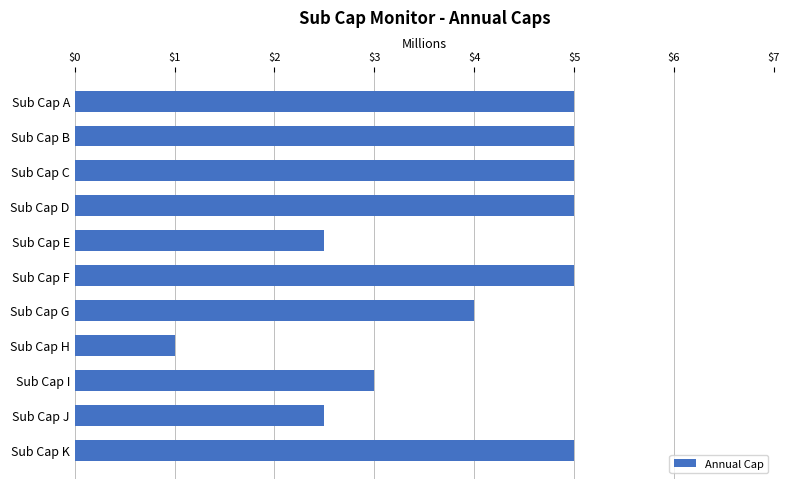

Reading bottom to top, list all the values displayed in this chart.

Sub Cap K=5.0	Sub Cap J=2.5	Sub Cap I=3.0	Sub Cap H=1.0	Sub Cap G=4.0	Sub Cap F=5.0	Sub Cap E=2.5	Sub Cap D=5.0	Sub Cap C=5.0	Sub Cap B=5.0	Sub Cap A=5.0